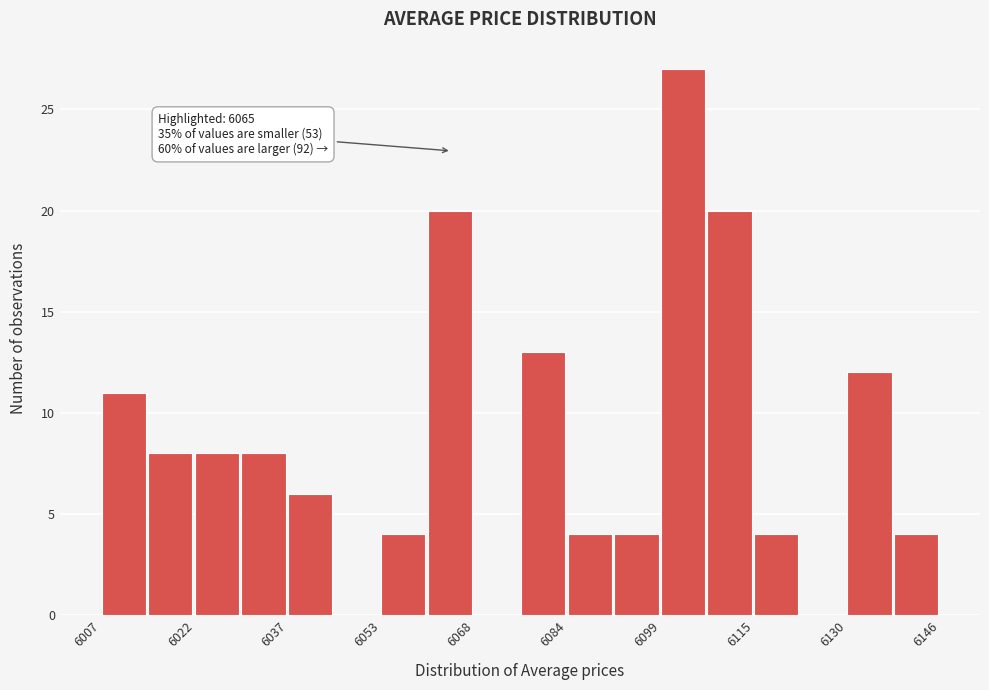

Around what value on the x-axis is the tallest bar? Give the approximate position of its centre, as read against the axis.

6104